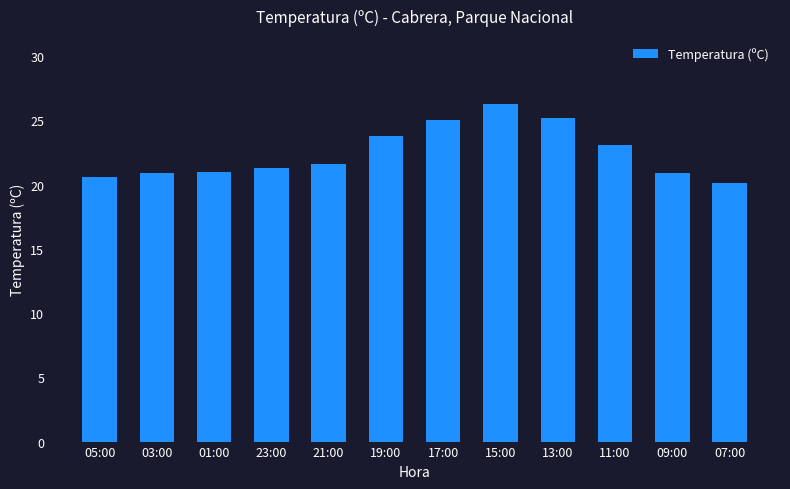

Approximately how many times larger is the value at 17:00 compared to 03:00?

1.2